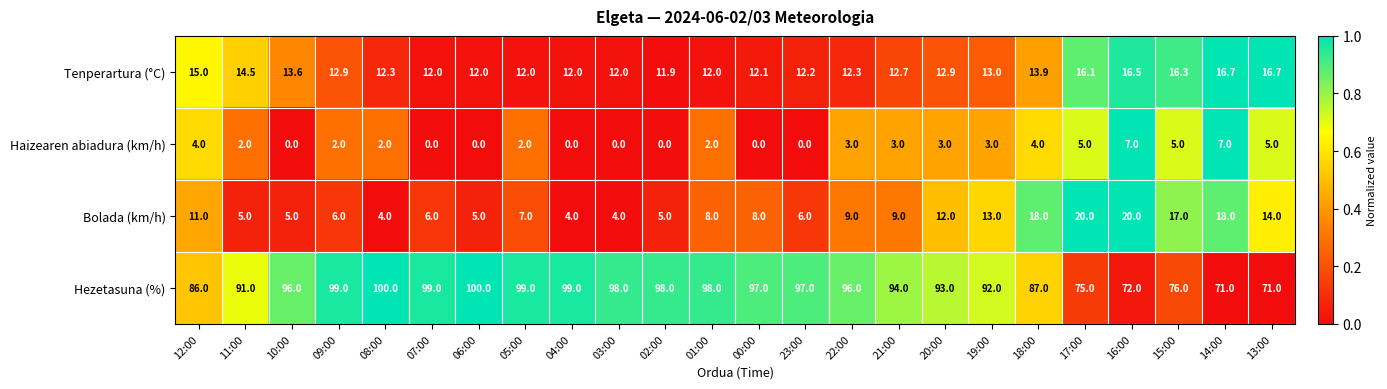

Which series has the largest range (max minus min)?

Hezetasuna (%)